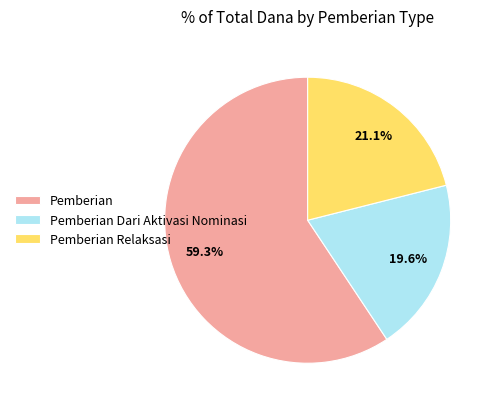

Combined, do Pemberian and Pemberian Relaksasi account for over 50%?

Yes